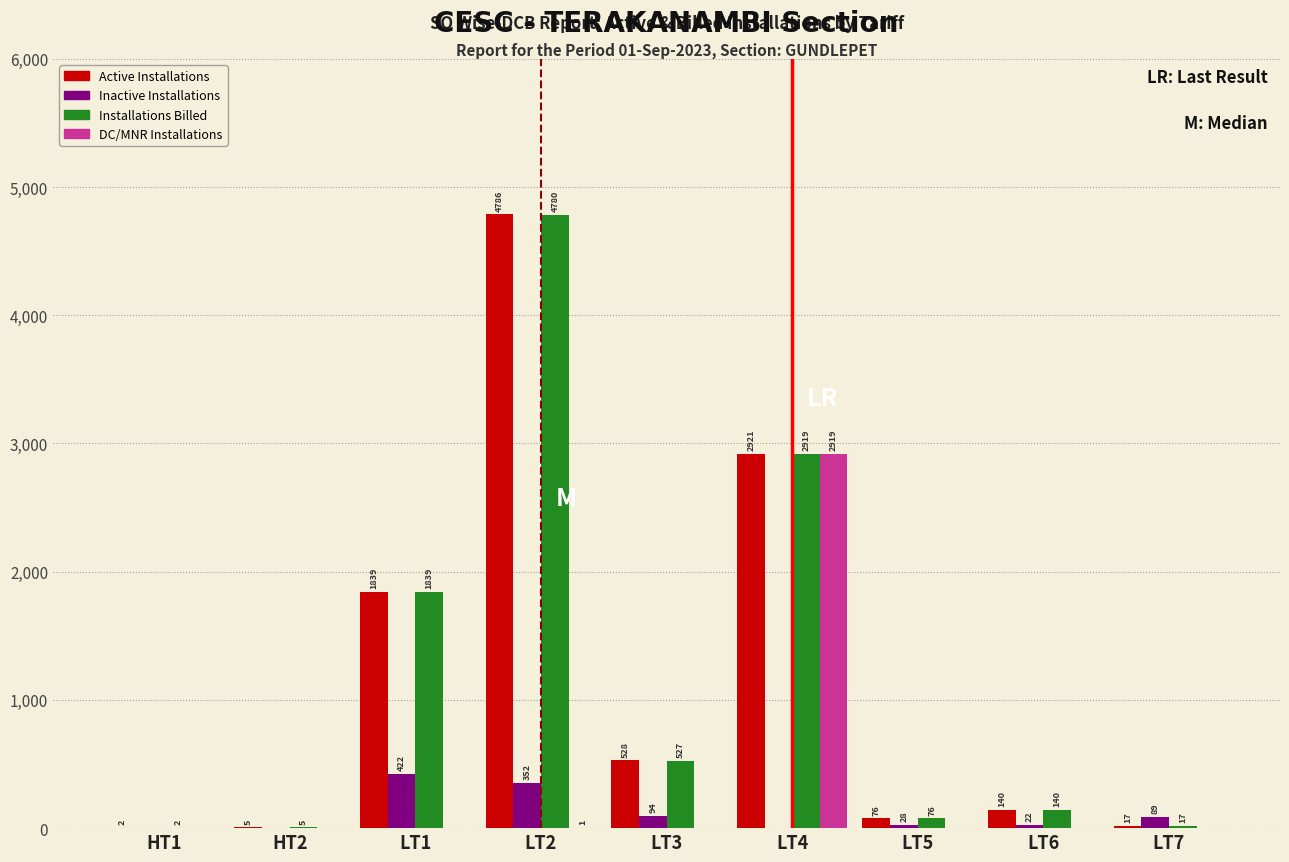

Reading right to left, list all the values displayed in this chart.

Active Installations: LT7=17	LT6=140	LT5=76	LT4=2921	LT3=528	LT2=4786	LT1=1839	HT2=5	HT1=2
Inactive Installations: LT7=89	LT6=22	LT5=28	LT4=0	LT3=94	LT2=352	LT1=422	HT2=0	HT1=0
Installations Billed: LT7=17	LT6=140	LT5=76	LT4=2919	LT3=527	LT2=4780	LT1=1839	HT2=5	HT1=2
DC/MNR Installations: LT7=0	LT6=0	LT5=0	LT4=2919	LT3=0	LT2=1	LT1=0	HT2=0	HT1=0